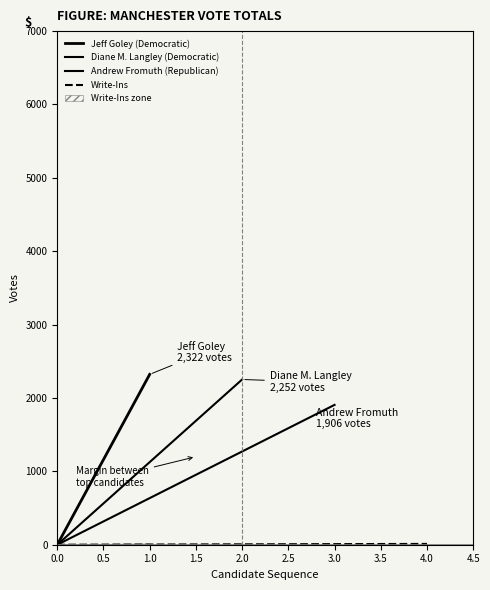

How many Jeff Goley (Democratic) values are between 0 and 2322?

2